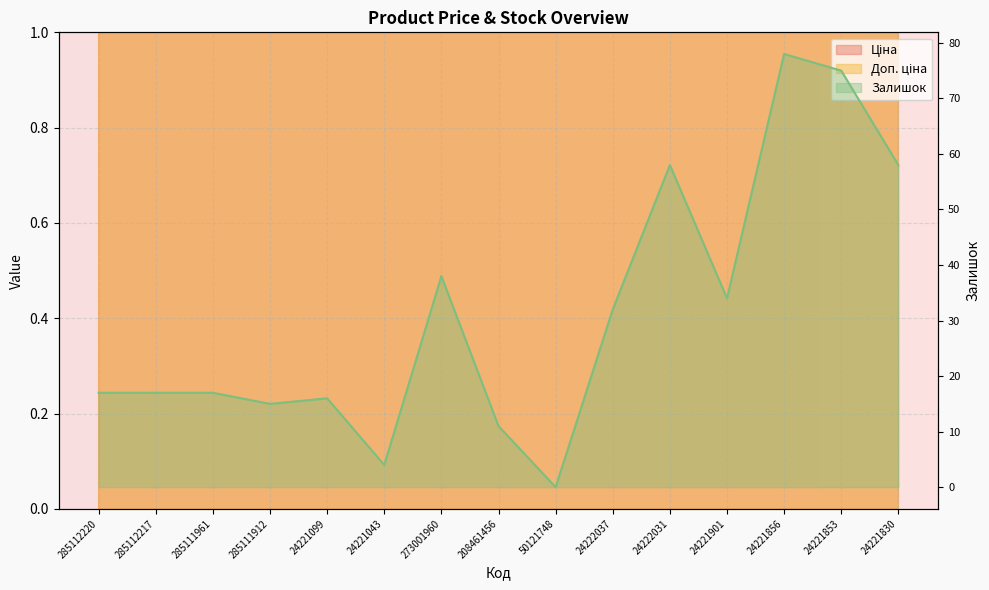

Which series has the largest range (max minus min)?

Доп. ціна